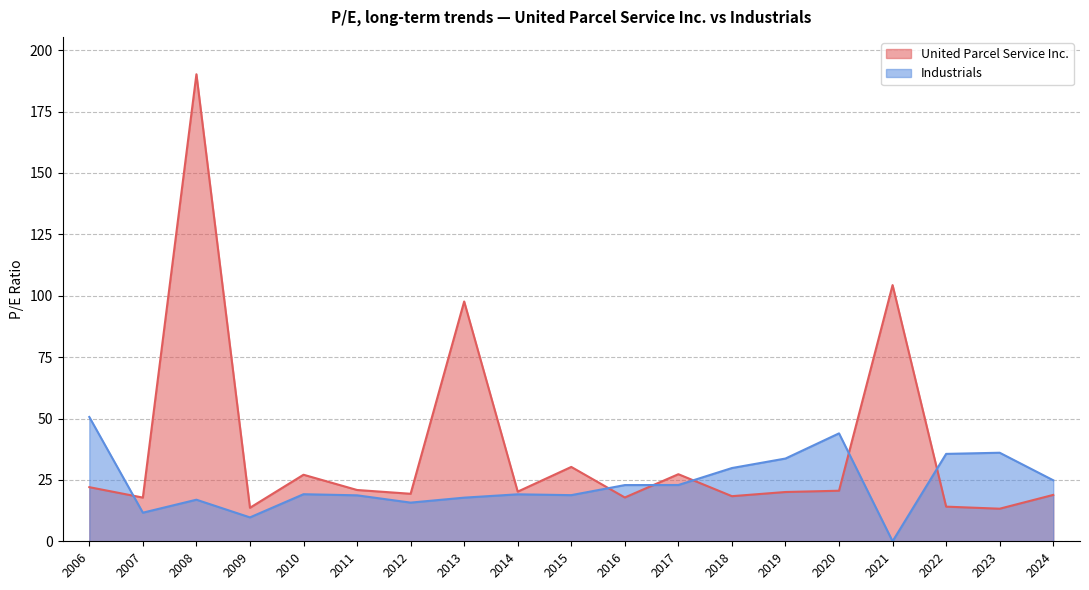

Count the number of data series in this chart.

2